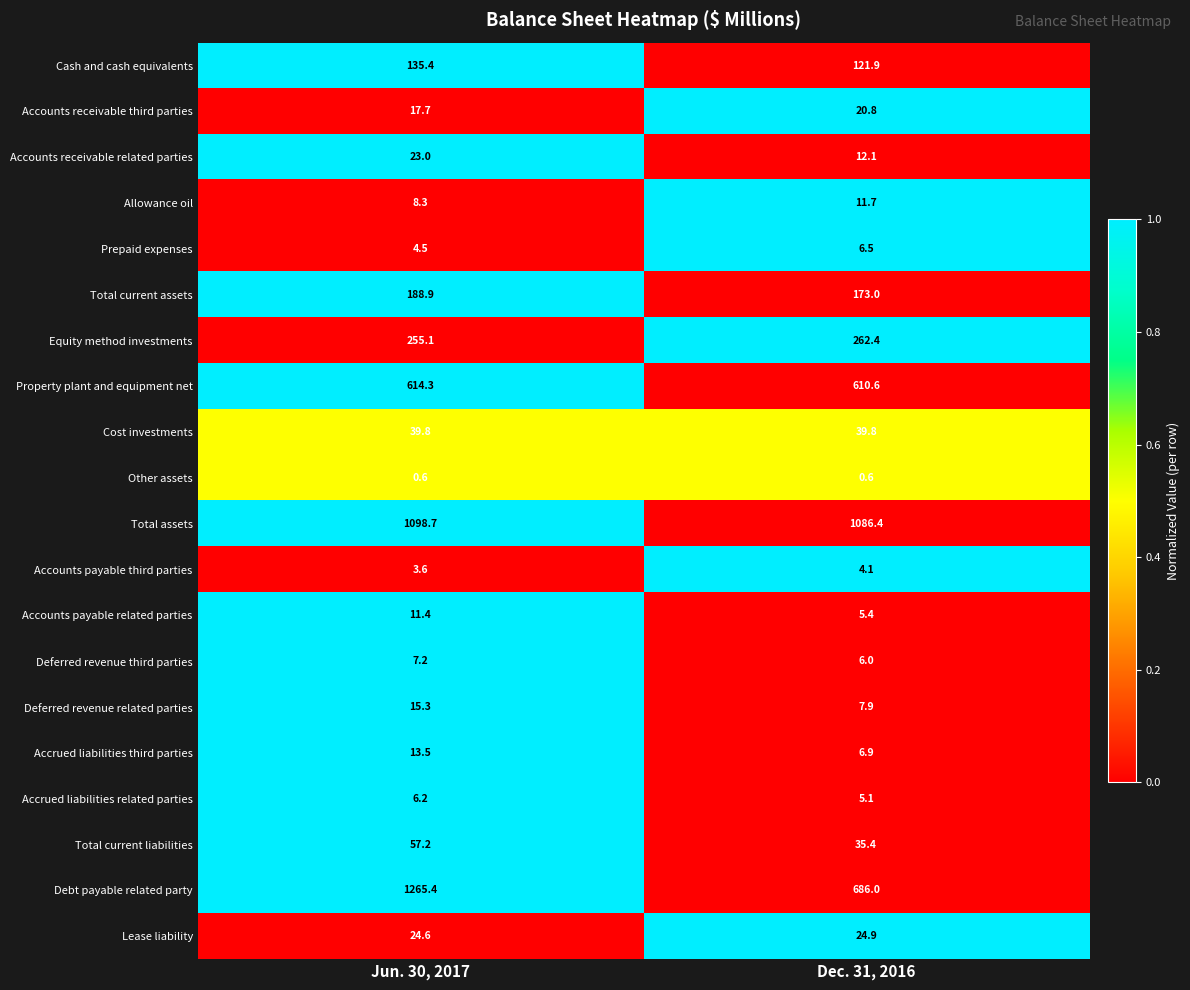

Rank the categories by Accounts receivable related parties value from highest to lowest.

Jun. 30, 2017, Dec. 31, 2016